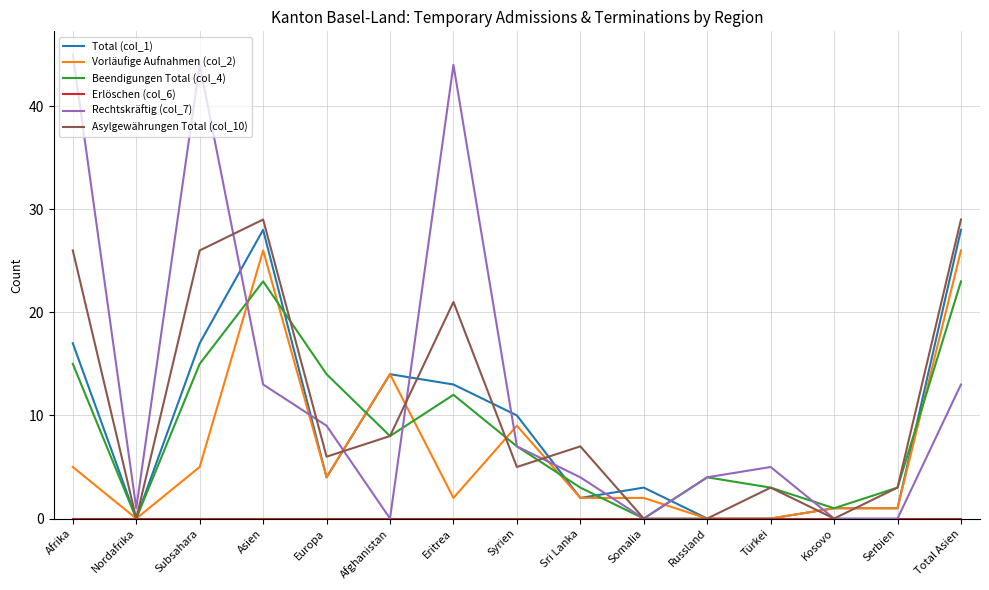

The Vorläufige Aufnahmen (col_2) series shows 6 at Europa. True or false?

False